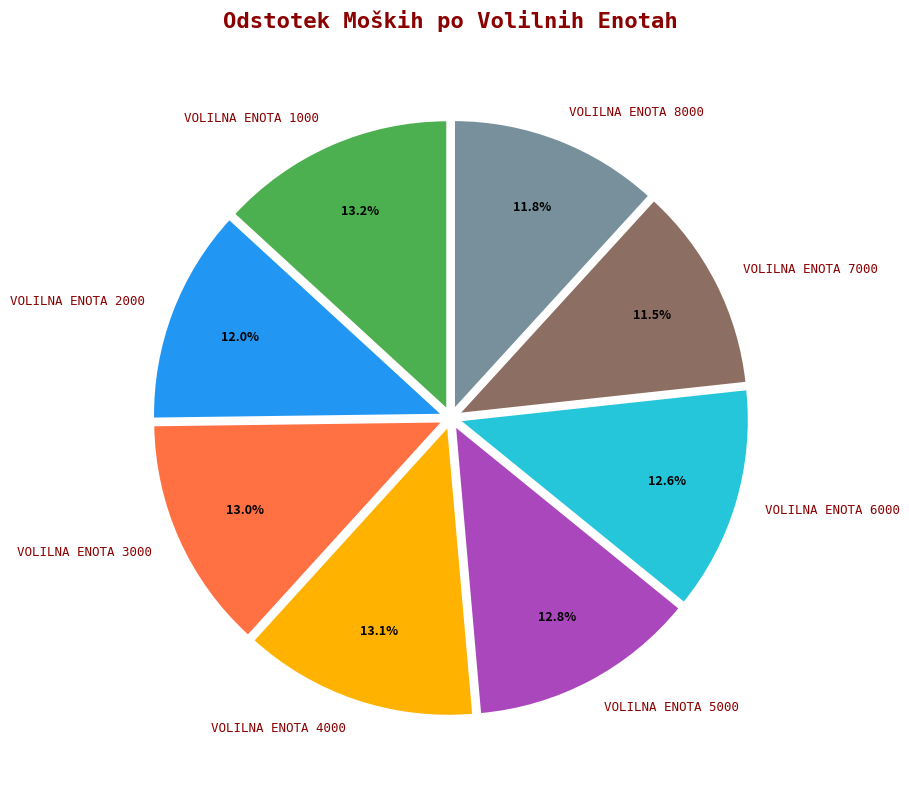

Does any single category account for the majority?

No